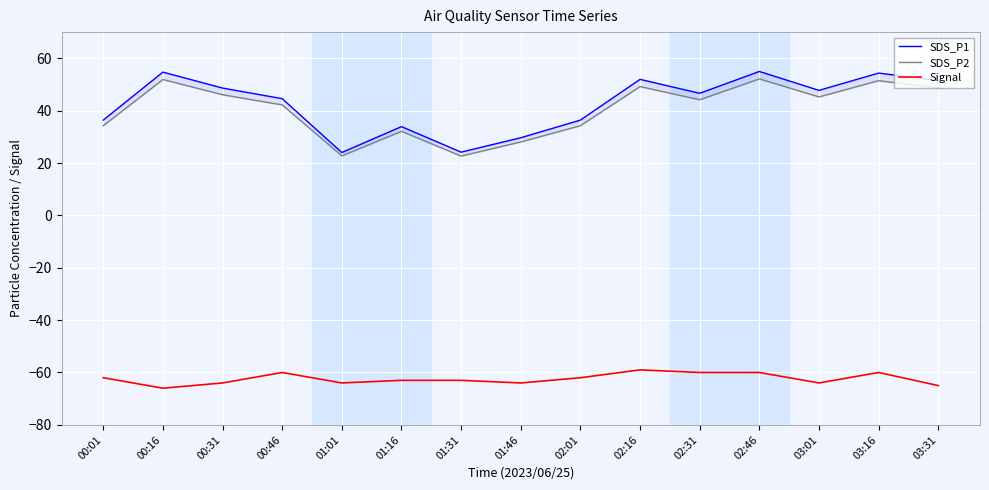

What is the average value of the SDS_P2 series?

40.3